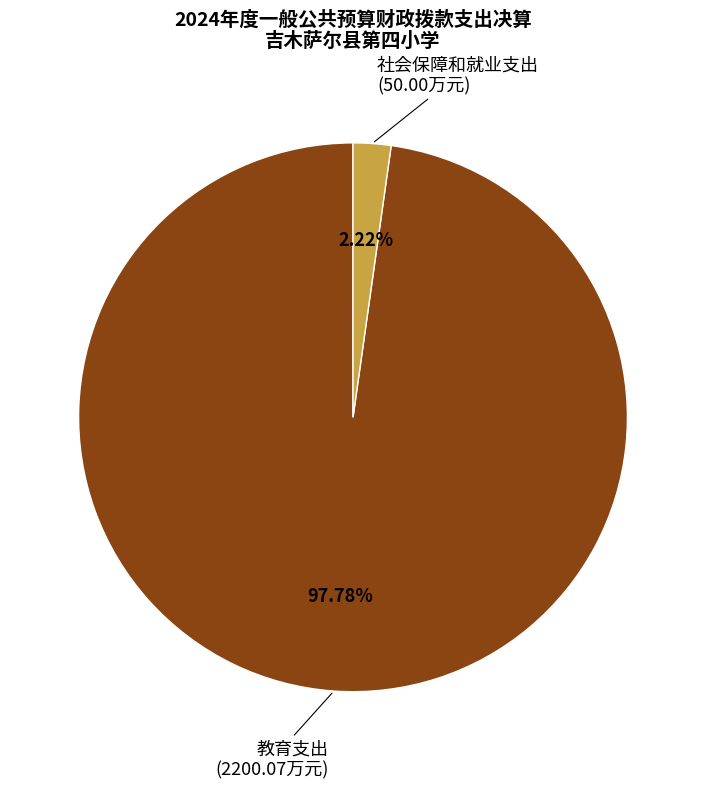

To the nearest percent, what percentage of the pie is 教育支出?

98%